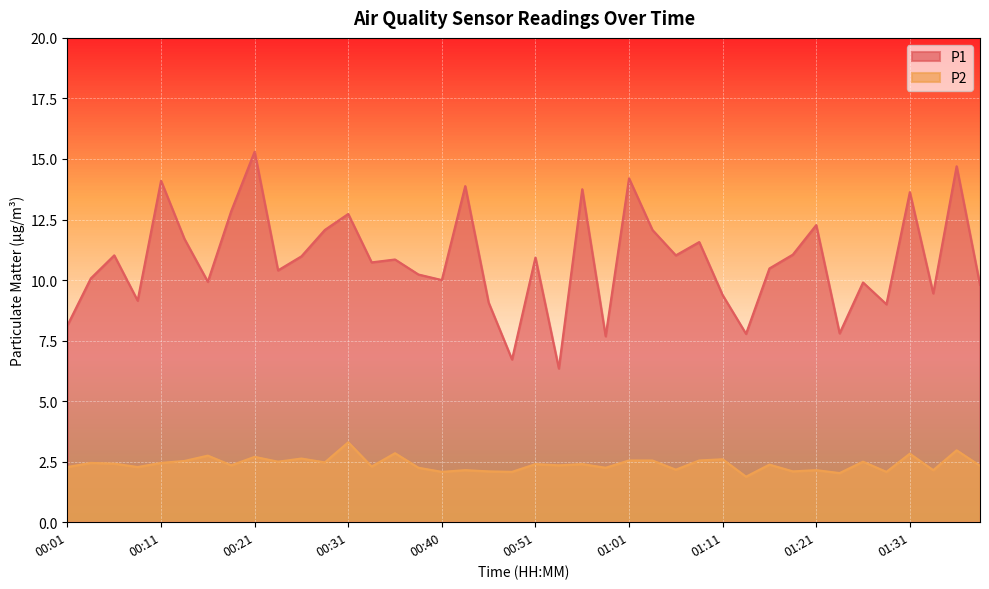

What is the label of the 37th point from the right?

00:09